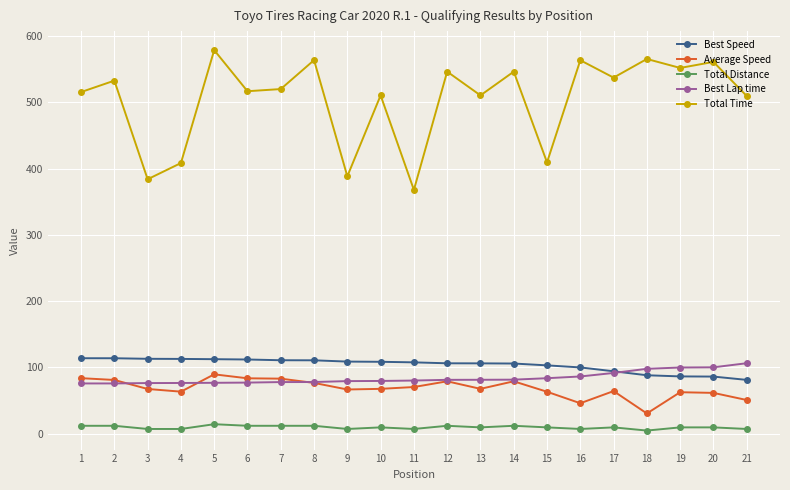

What is the average value of the Best Speed series?

103.9